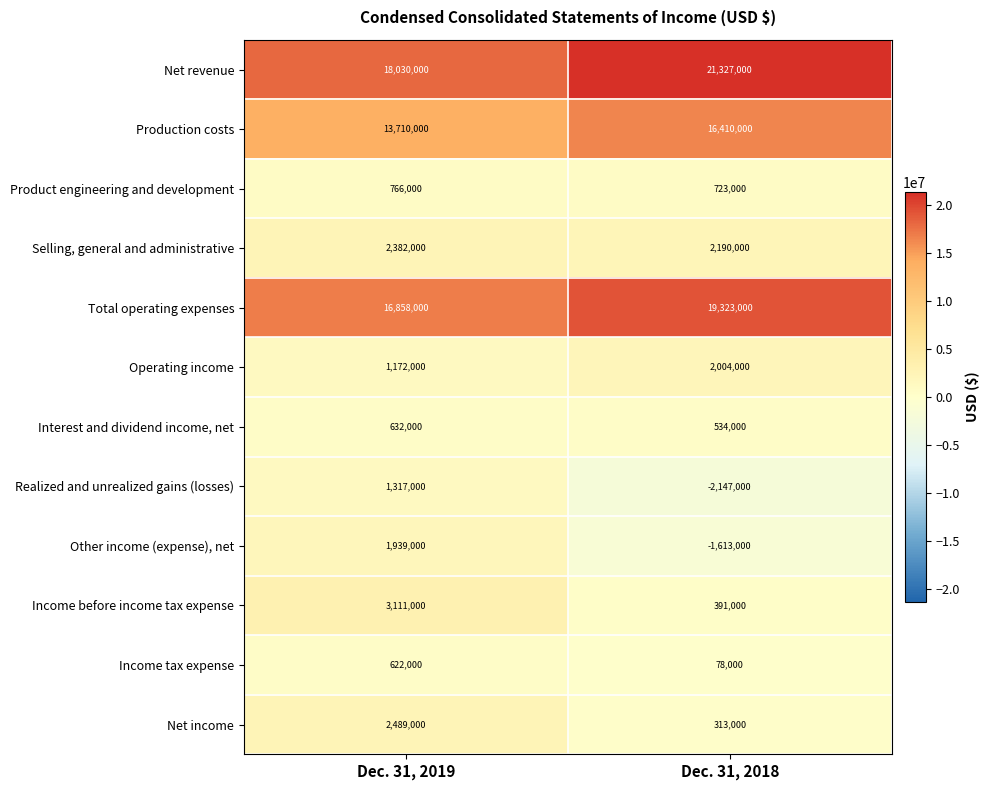

Reading left to right, list all the values displayed in this chart.

Net revenue: Dec. 31, 2019=18030000	Dec. 31, 2018=21327000
Production costs: Dec. 31, 2019=13710000	Dec. 31, 2018=16410000
Product engineering and development: Dec. 31, 2019=766000	Dec. 31, 2018=723000
Selling, general and administrative: Dec. 31, 2019=2382000	Dec. 31, 2018=2190000
Total operating expenses: Dec. 31, 2019=16858000	Dec. 31, 2018=19323000
Operating income: Dec. 31, 2019=1172000	Dec. 31, 2018=2004000
Interest and dividend income, net: Dec. 31, 2019=632000	Dec. 31, 2018=534000
Realized and unrealized gains (losses): Dec. 31, 2019=1317000	Dec. 31, 2018=-2147000
Other income (expense), net: Dec. 31, 2019=1939000	Dec. 31, 2018=-1613000
Income before income tax expense: Dec. 31, 2019=3111000	Dec. 31, 2018=391000
Income tax expense: Dec. 31, 2019=622000	Dec. 31, 2018=78000
Net income: Dec. 31, 2019=2489000	Dec. 31, 2018=313000